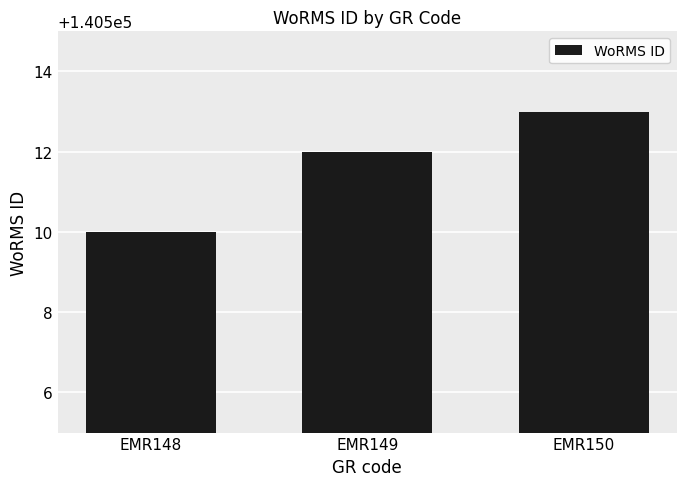

The chart shows a value of 199770 at EMR148. True or false?

False